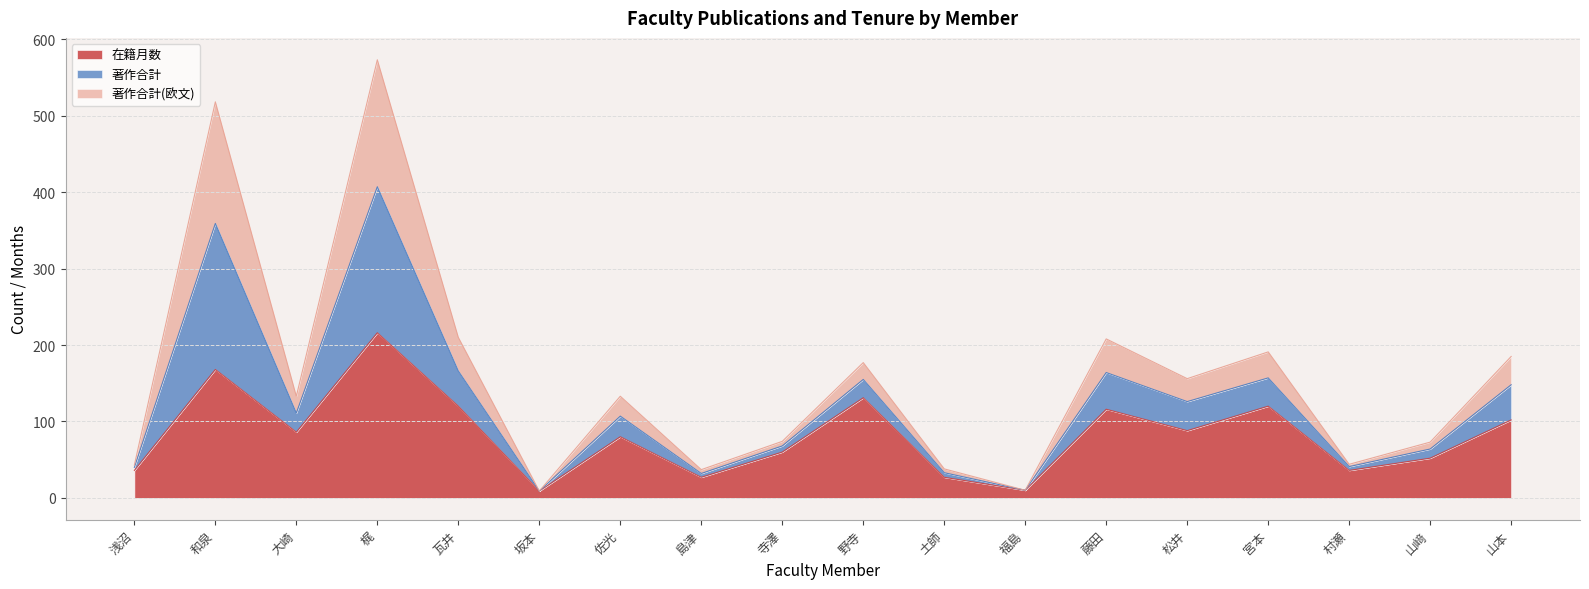

What is the total value across all series at 宮本?

191